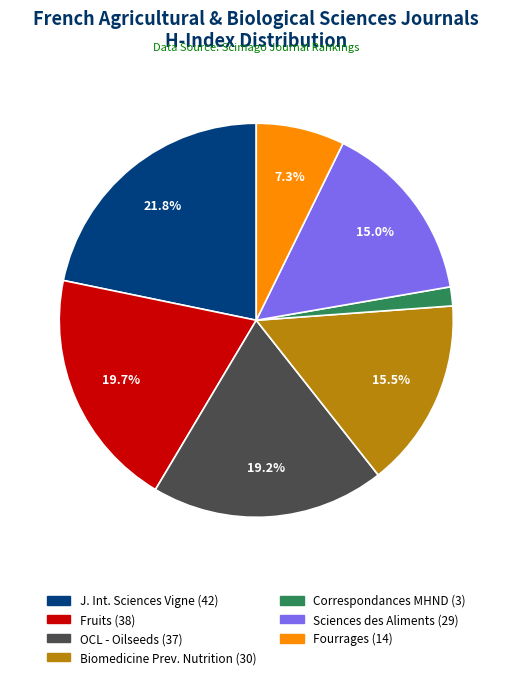

To the nearest percent, what is the average slice percentage?

14%